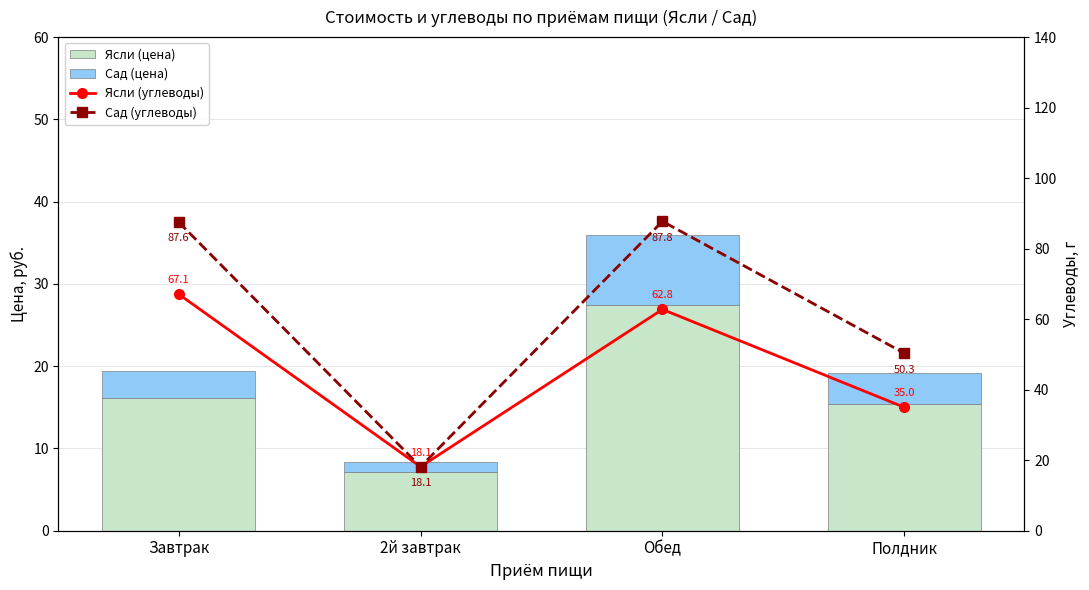

What is the minimum value shown in the chart?

1.3